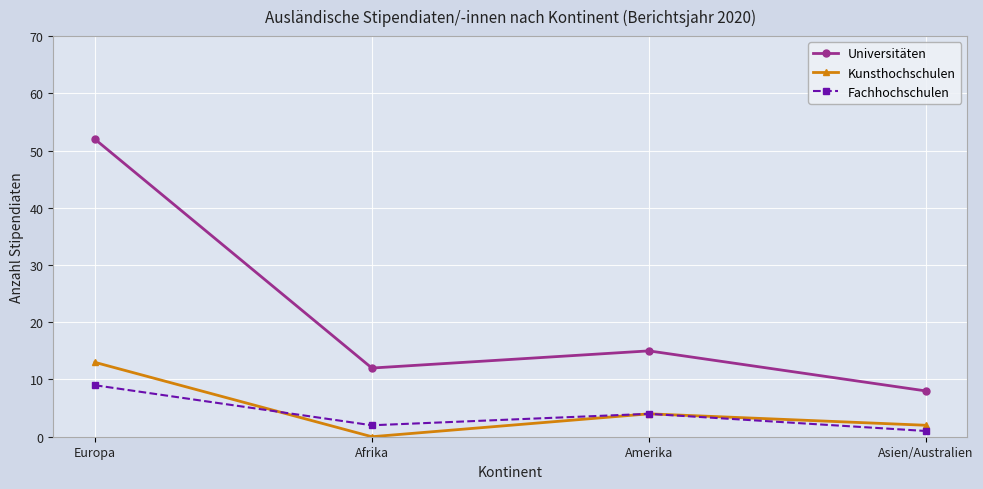

What is the label of the 4th point from the left?

Asien/Australien